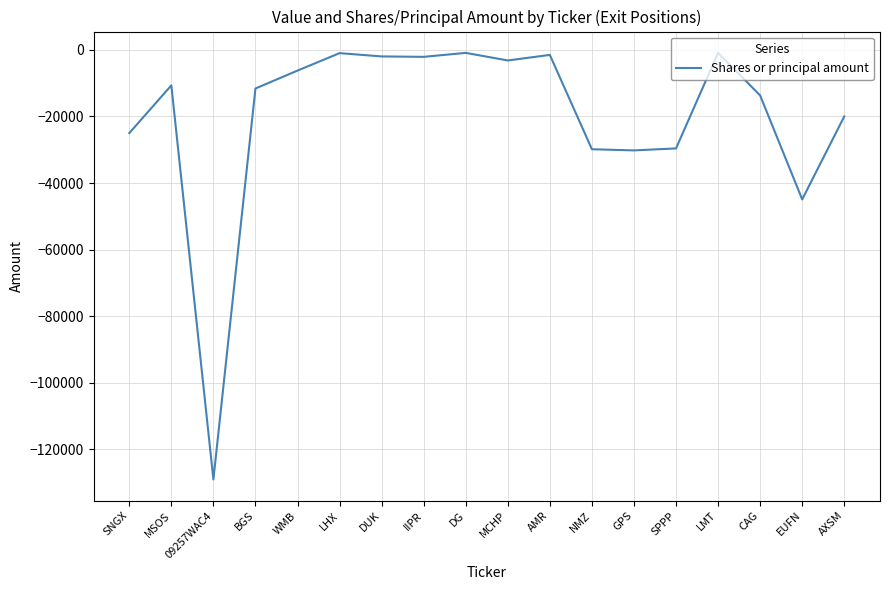

Which label corresponds to the smallest value in the chart?

09257WAC4